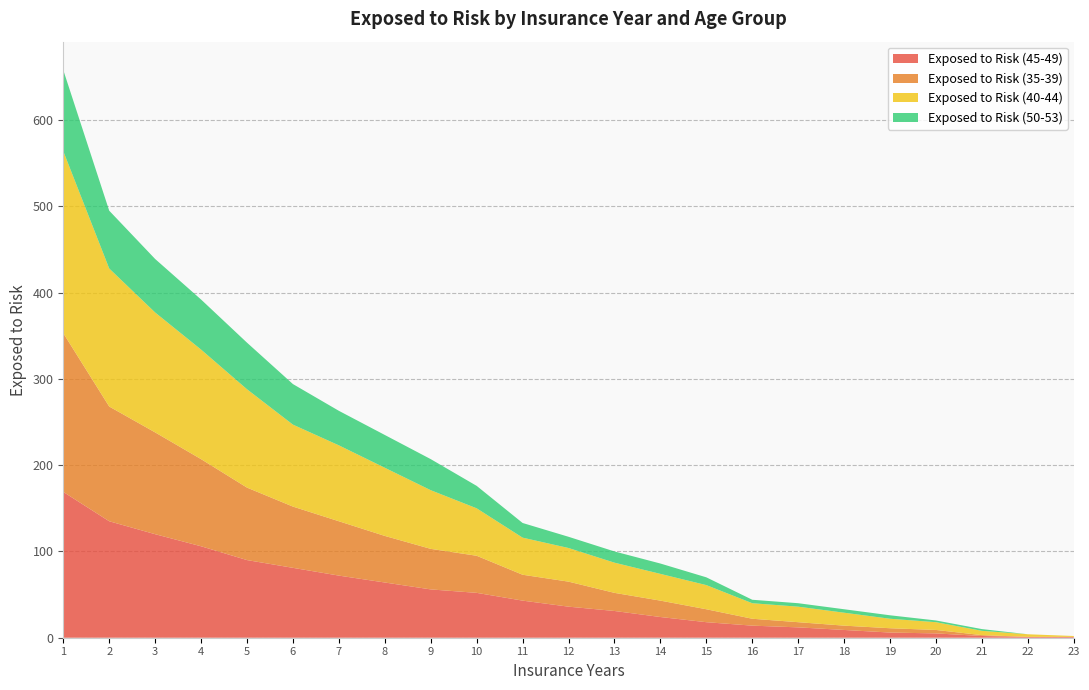

Reading left to right, list all the values displayed in this chart.

Exposed to Risk (45-49): 1=169	2=135	3=120	4=106	5=90	6=81	7=72	8=64	9=56	10=52	11=43	12=36	13=31	14=24	15=18	16=14	17=12	18=9	19=6	20=5	21=2	22=1	23=1
Exposed to Risk (35-39): 1=184	2=133	3=118	4=101	5=84	6=71	7=63	8=54	9=47	10=43	11=30	12=29	13=21	14=19	15=15	16=8	17=6	18=5	19=5	20=4	21=1	22=0	23=0
Exposed to Risk (40-44): 1=211	2=160	3=139	4=127	5=114	6=95	7=88	8=79	9=68	10=55	11=43	12=39	13=35	14=31	15=28	16=18	17=18	18=15	19=11	20=9	21=5	22=3	23=1
Exposed to Risk (50-53): 1=94	2=67	3=62	4=58	5=54	6=47	7=40	8=38	9=36	10=26	11=17	12=13	13=13	14=12	15=9	16=4	17=4	18=4	19=4	20=2	21=2	22=0	23=0